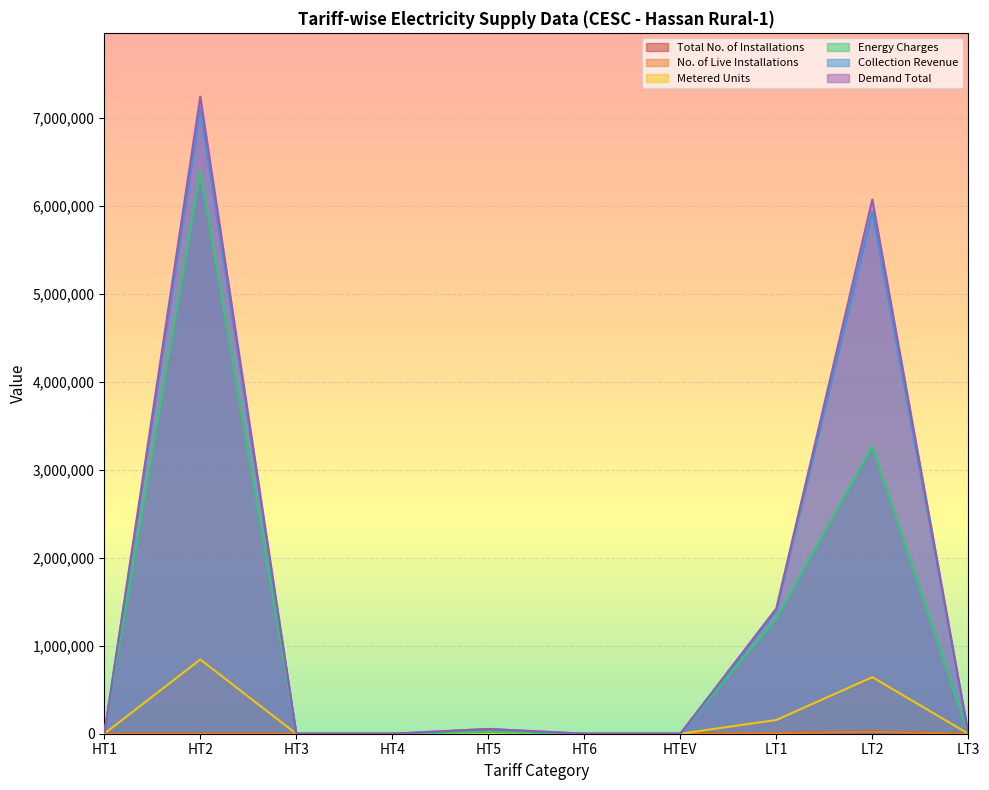

What is the label of the 5th point from the right?

HT6